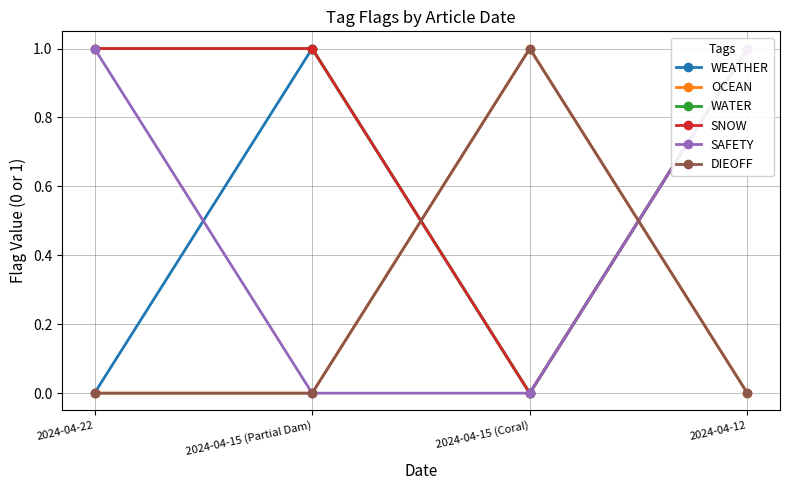

Reading left to right, what are all the values shown in this chart?

WEATHER: 2024-04-22=0	2024-04-15 (Partial Dam)=1	2024-04-15 (Coral)=0	2024-04-12=1
OCEAN: 2024-04-22=0	2024-04-15 (Partial Dam)=0	2024-04-15 (Coral)=1	2024-04-12=0
WATER: 2024-04-22=1	2024-04-15 (Partial Dam)=1	2024-04-15 (Coral)=0	2024-04-12=1
SNOW: 2024-04-22=1	2024-04-15 (Partial Dam)=1	2024-04-15 (Coral)=0	2024-04-12=1
SAFETY: 2024-04-22=1	2024-04-15 (Partial Dam)=0	2024-04-15 (Coral)=0	2024-04-12=1
DIEOFF: 2024-04-22=0	2024-04-15 (Partial Dam)=0	2024-04-15 (Coral)=1	2024-04-12=0